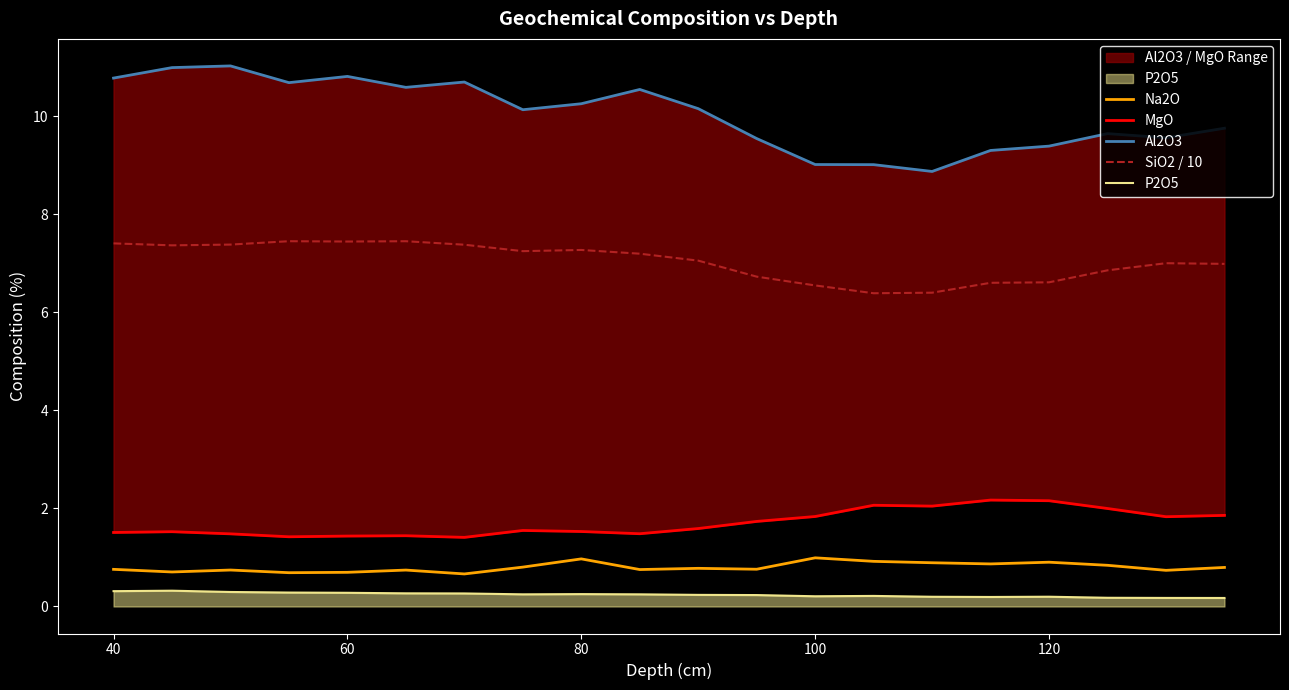

True or false: Na2O has a value of 1.4 at 100.

False